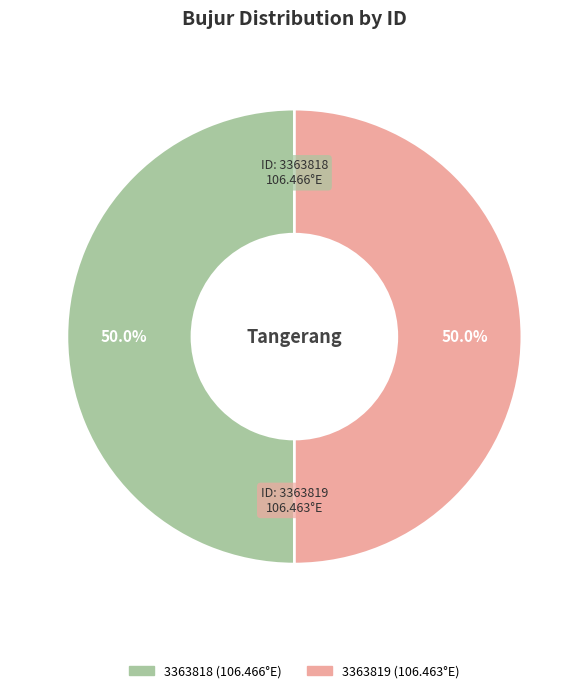

Approximately how many times larger is the value at 3363819 compared to 3363818?

1.0